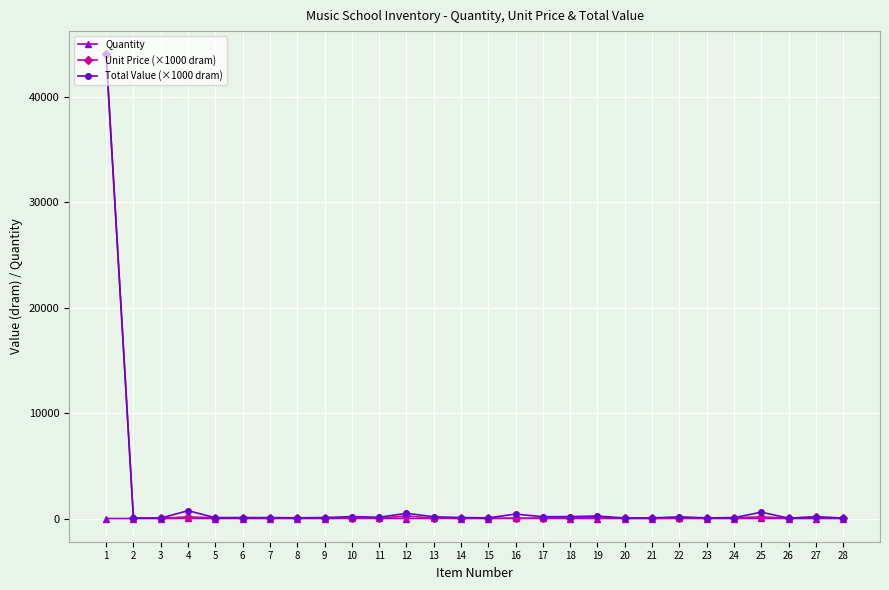

True or false: Total Value (×1000 dram) has more than 0 points higher than both neighbors.

True